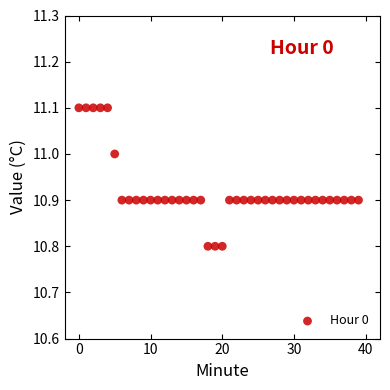

What is the range of Y values (max minus min)?

0.3